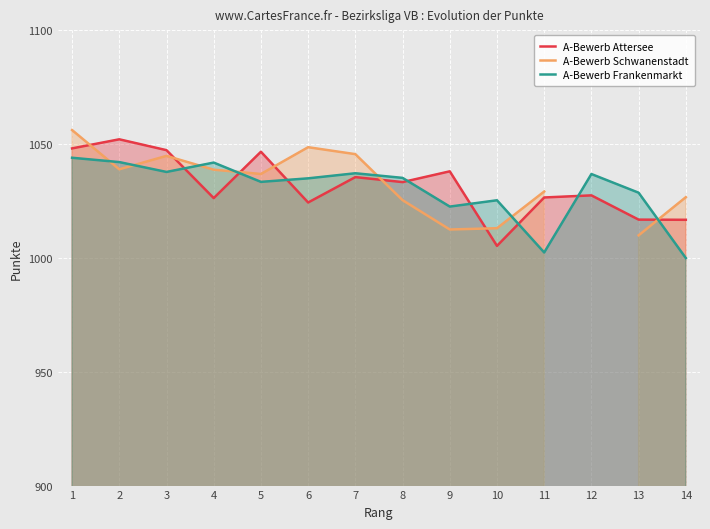

What is the minimum value for A-Bewerb Frankenmarkt?

999.9